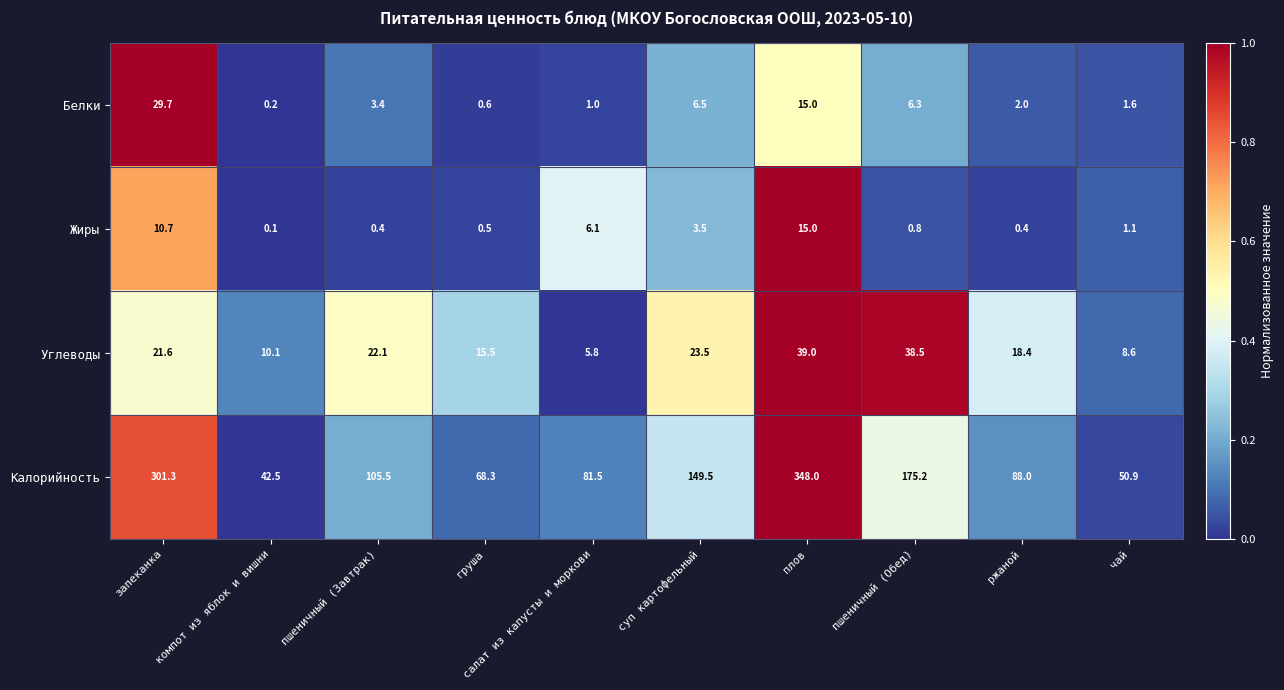

What is the spread (max minus min) of values at пшеничный (Завтрак)?

105.1